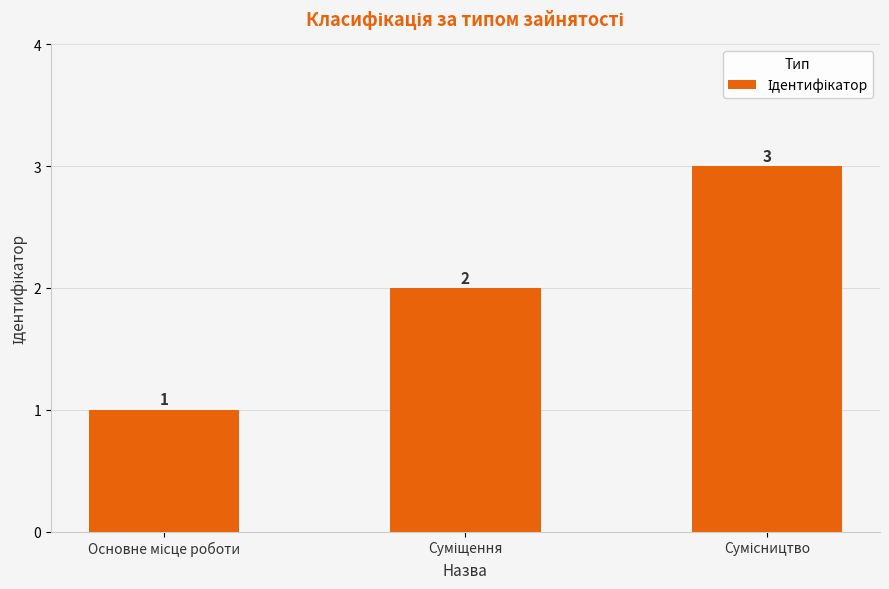

What is the sum of all values?

6